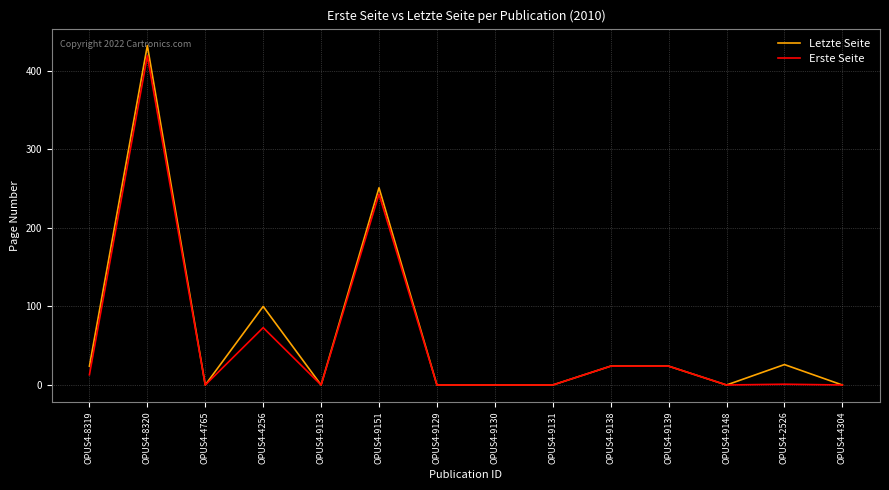

At which category does the chart reach its peak across all series?

OPUS4-8320